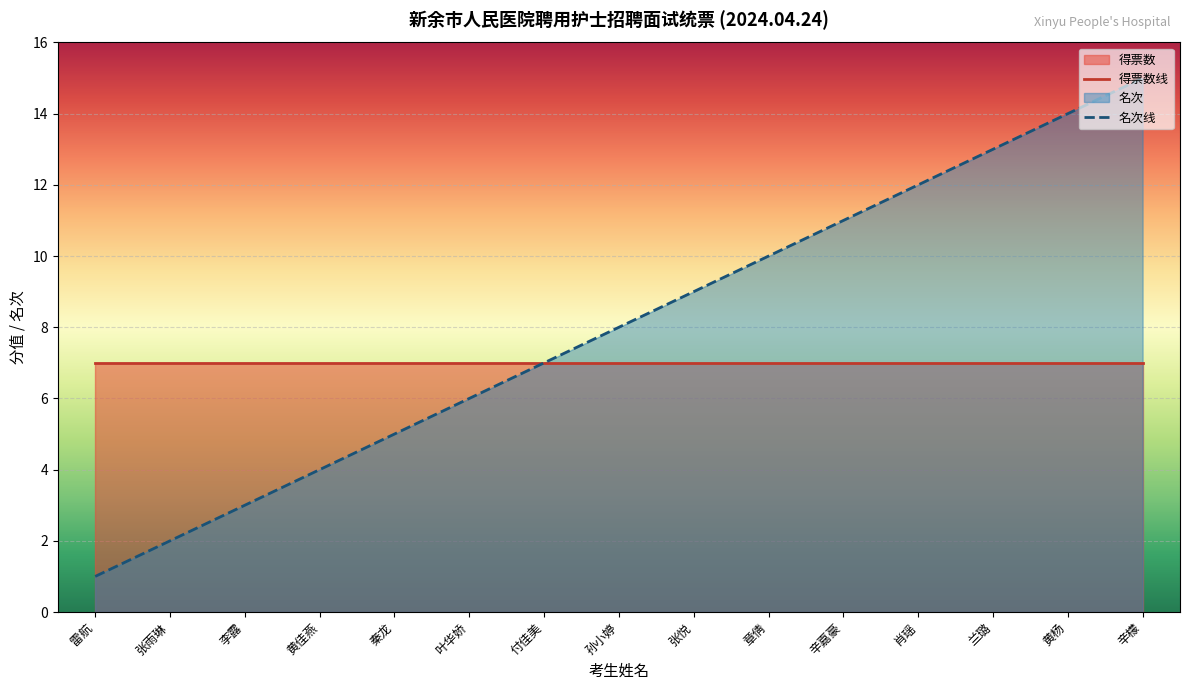

What is the total value across all series at 兰璐?

20